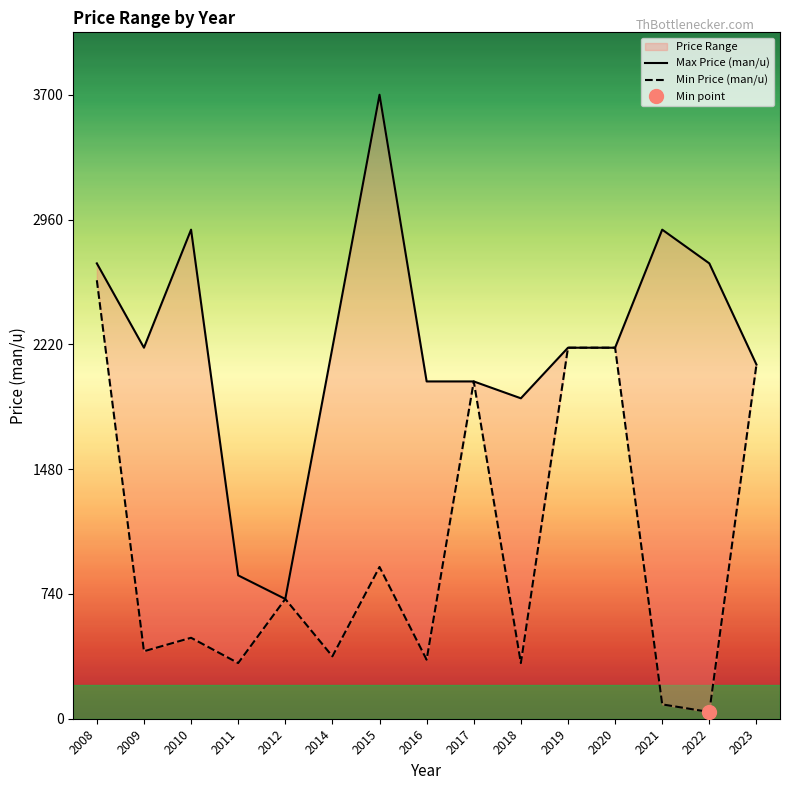

Reading left to right, what are all the values shown in this chart?

Max Price (man/u): 2008=2700	2009=2200	2010=2900	2011=850	2012=710	2014=2200	2015=3700	2016=2000	2017=2000	2018=1900	2019=2200	2020=2200	2021=2900	2022=2700	2023=2100
Min Price (man/u): 2008=2600	2009=400	2010=480	2011=330	2012=710	2014=370	2015=900	2016=350	2017=2000	2018=330	2019=2200	2020=2200	2021=85	2022=40	2023=2100